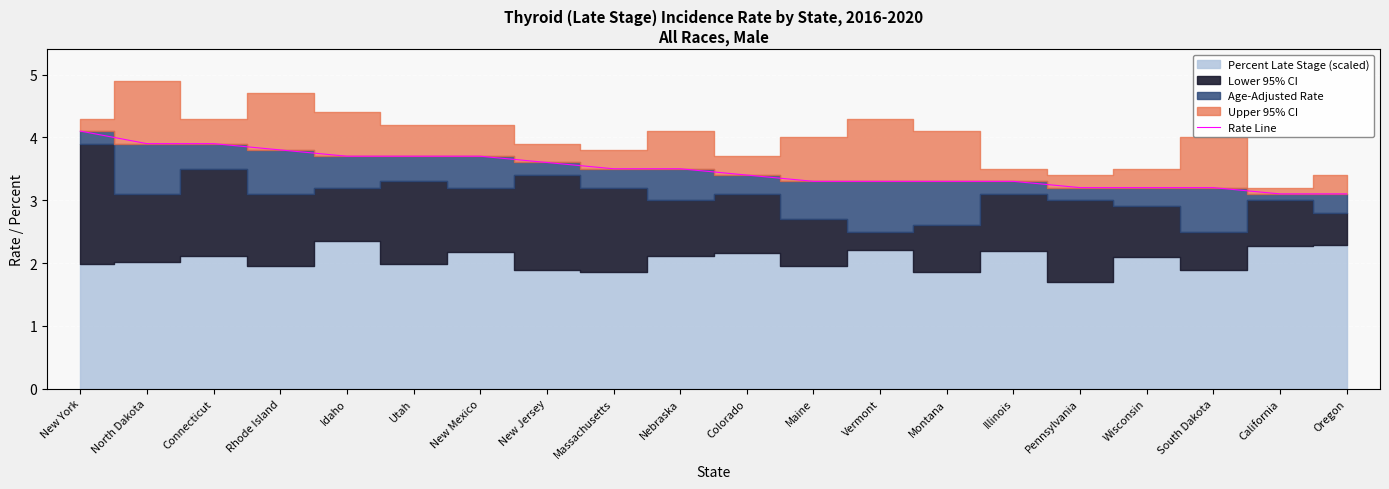

The value at Illinois is 5.9. True or false?

False